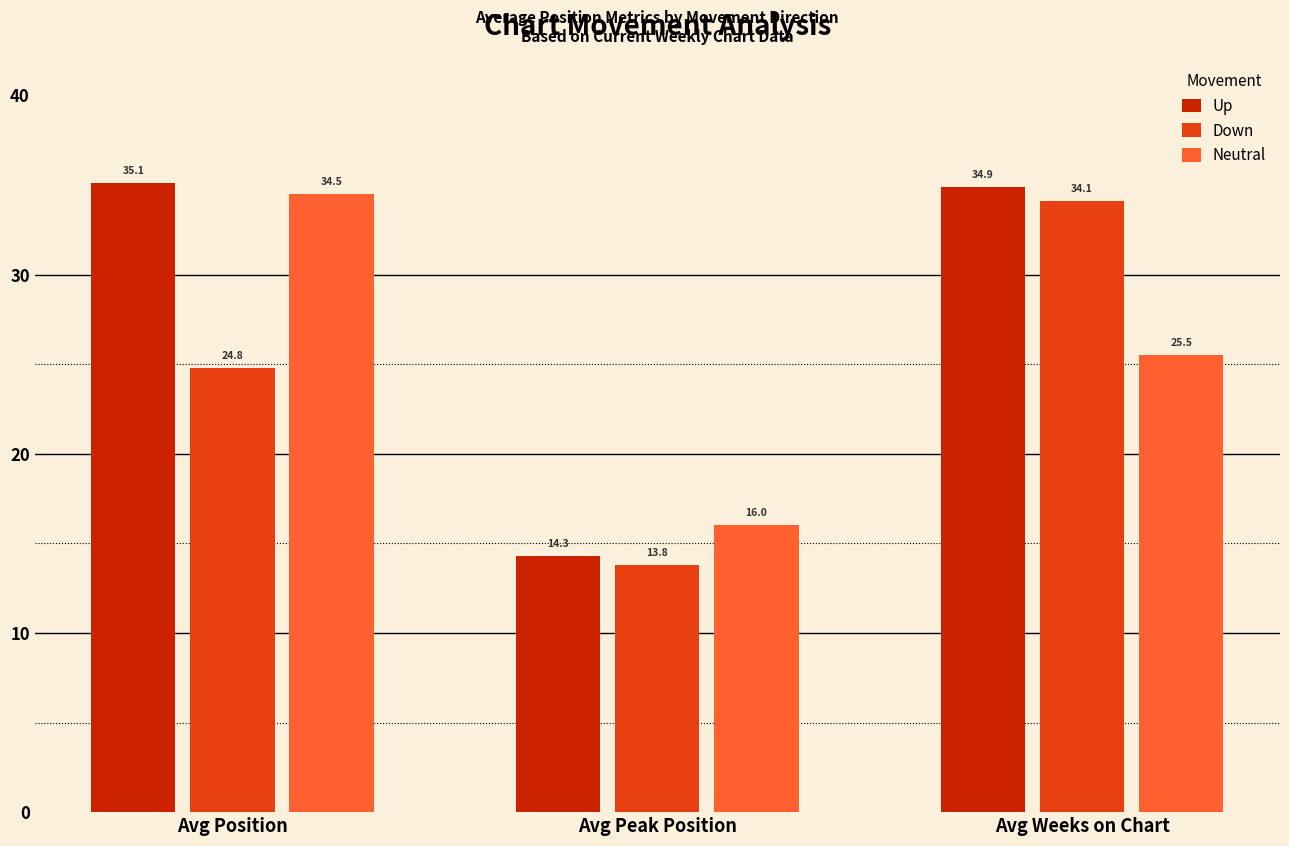

Reading left to right, extract all data points from this chart.

Up: Avg Position=35.1	Avg Peak Position=14.3	Avg Weeks on Chart=34.9
Down: Avg Position=24.8	Avg Peak Position=13.8	Avg Weeks on Chart=34.1
Neutral: Avg Position=34.5	Avg Peak Position=16.0	Avg Weeks on Chart=25.5